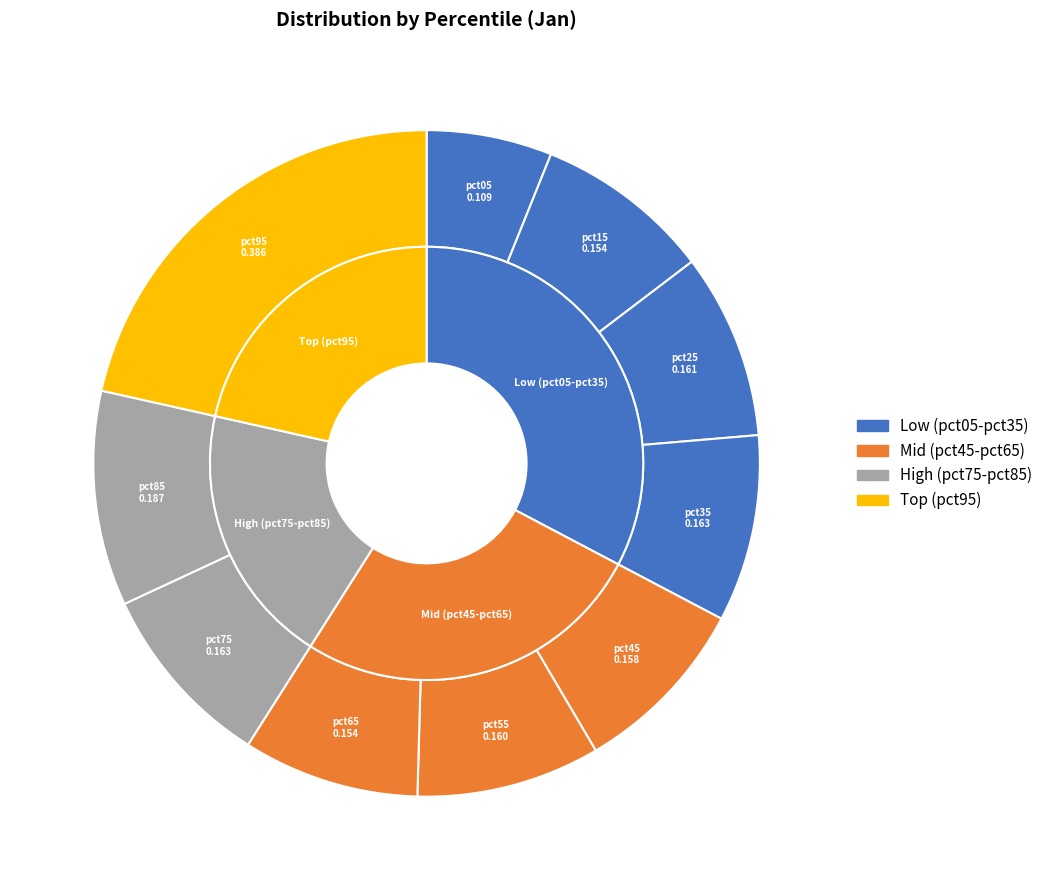

How many slices are in this pie chart?

10